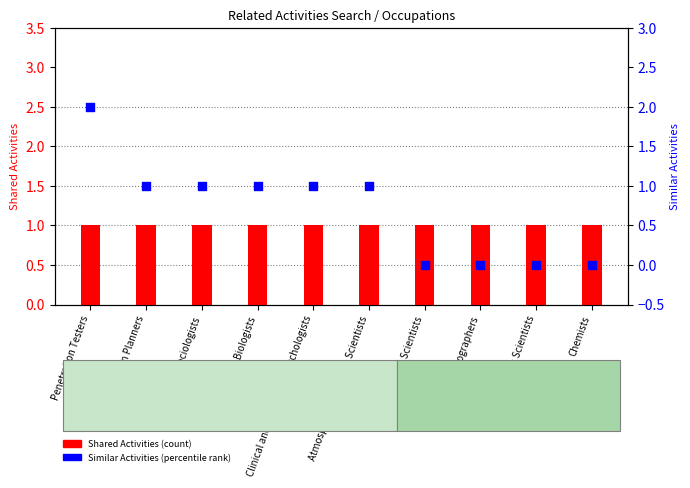

At how many categories does at least one series exceed 0?

10